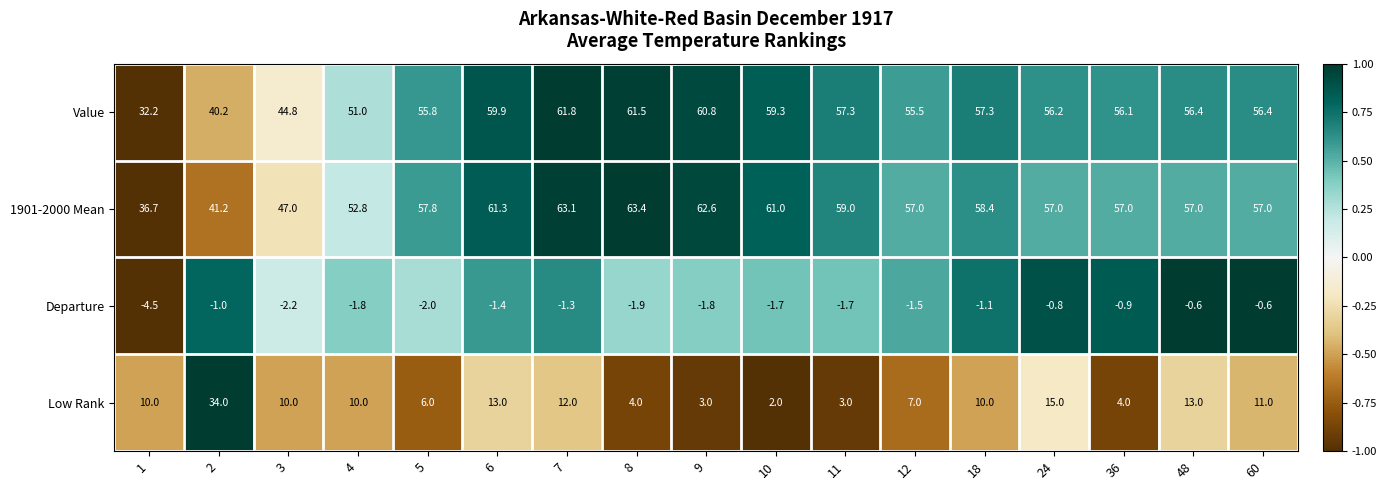

Between 3 and 9, which series saw the biggest shift?

Value